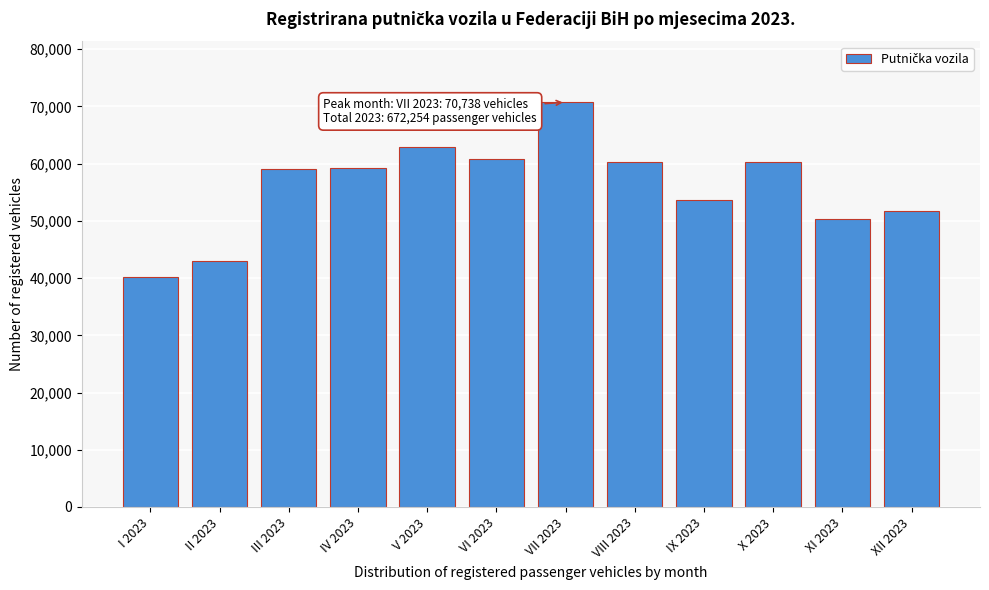

At which label is the value closest to 55433?

IX 2023